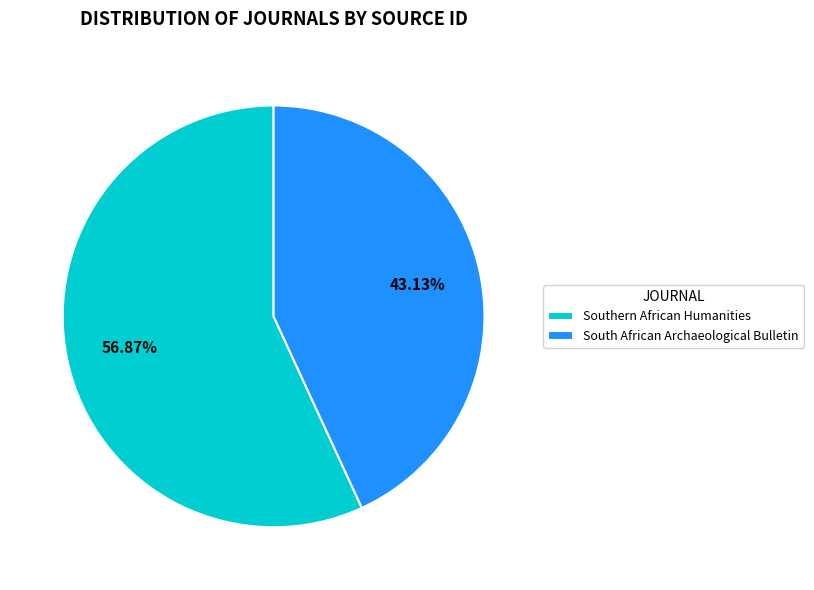

How many slices are in this pie chart?

2